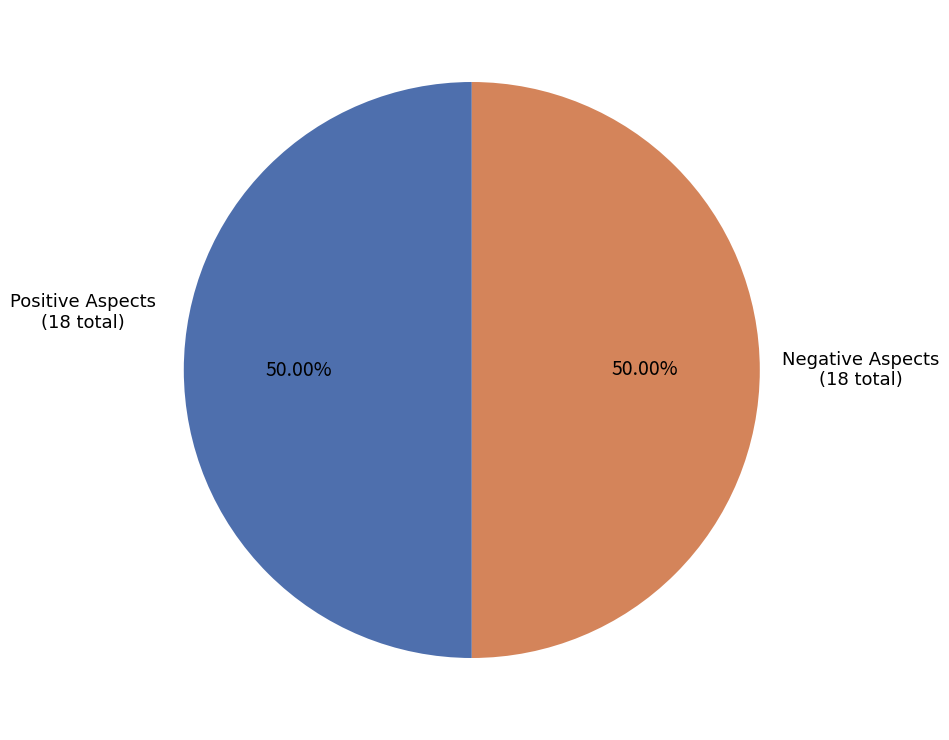

Do Positive Aspects (18 total) and Negative Aspects (18 total) together represent more than half of the pie?

Yes